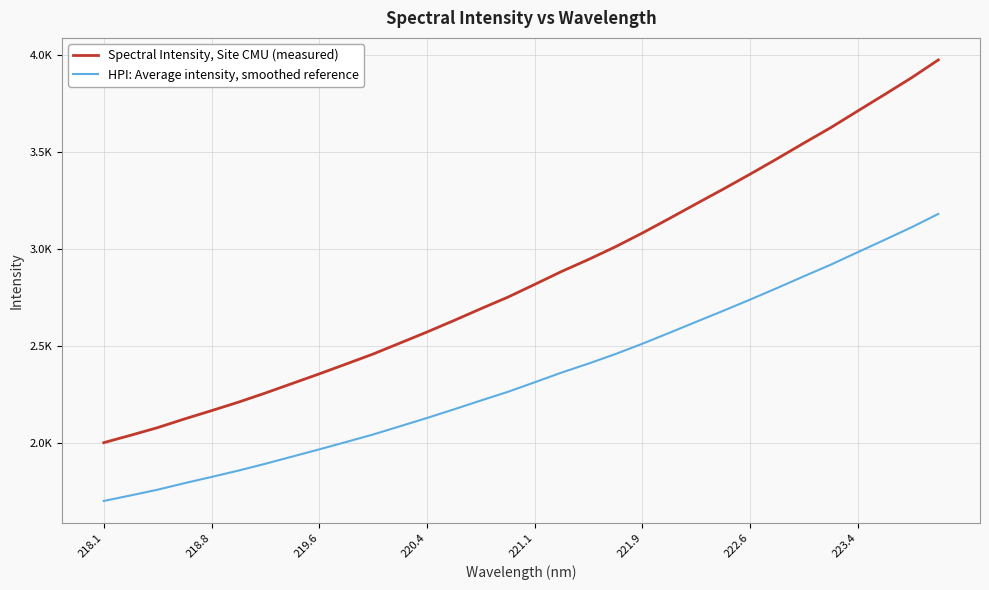

Does the chart display data point markers on the line(s)?

No